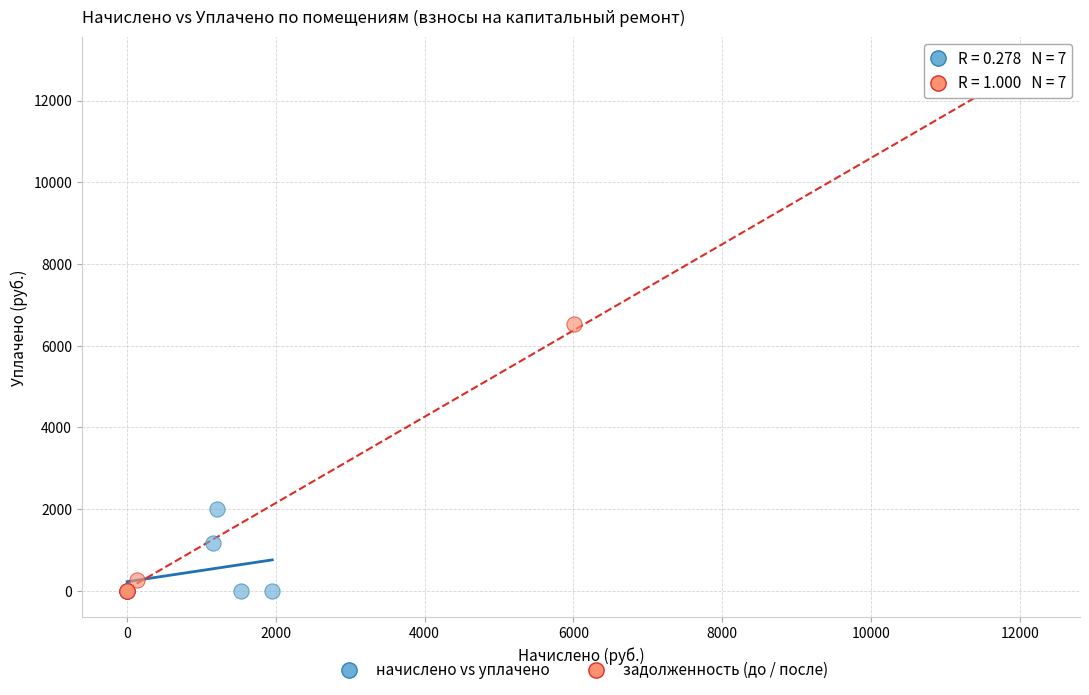

Which series has the largest Y range (max minus min)?

задолженность (до / после)